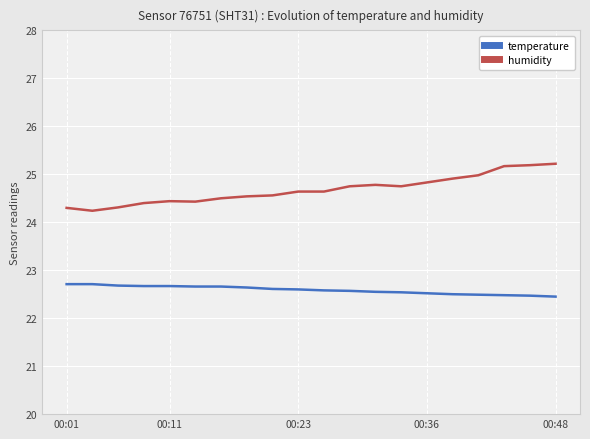

What is the greatest value displayed?

25.2